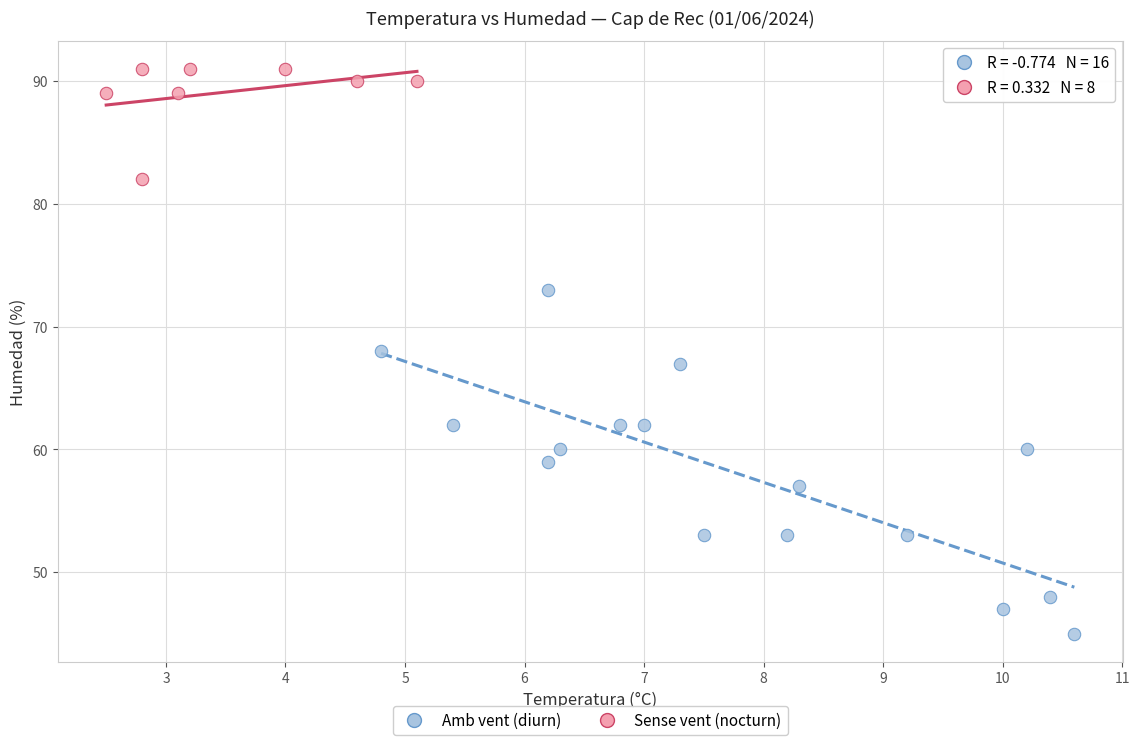

Which series contains the lowest Y value?

Amb vent (diurn)